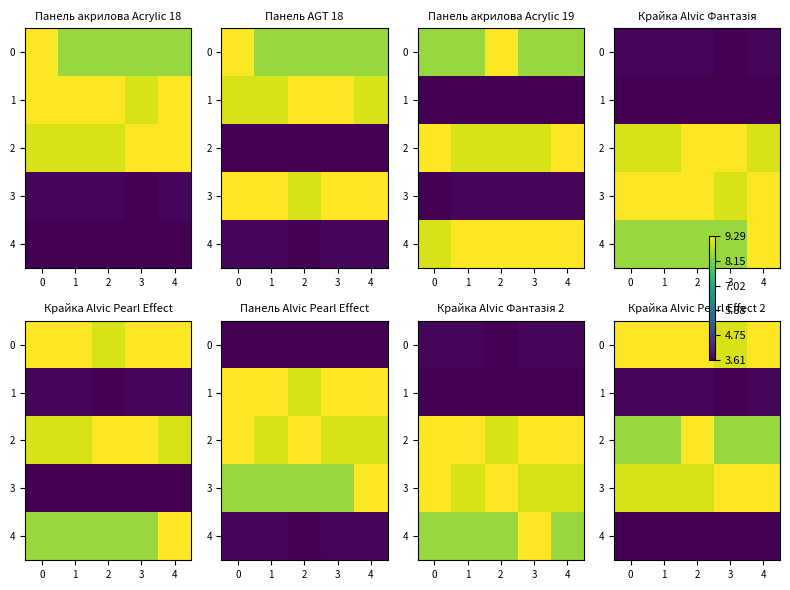

Which category has the lowest value in the 0 series?

3